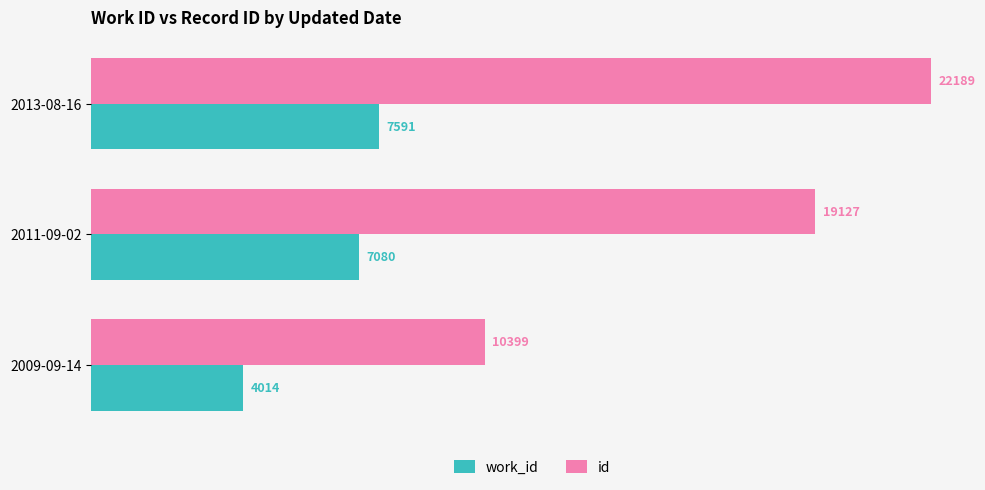

At which category is the sum across all series the highest?

2013-08-16